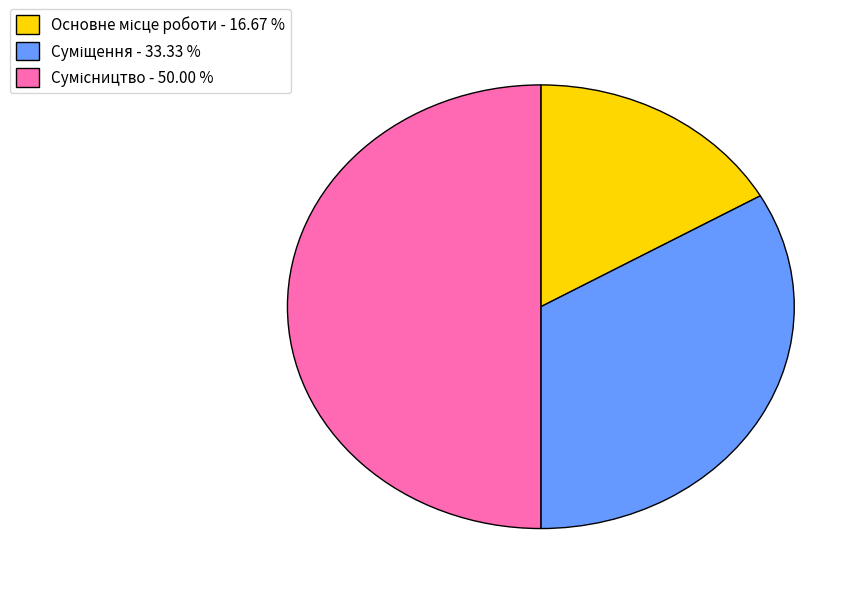

Rank the categories by value from highest to lowest.

Сумісництво, Суміщення, Основне місце роботи